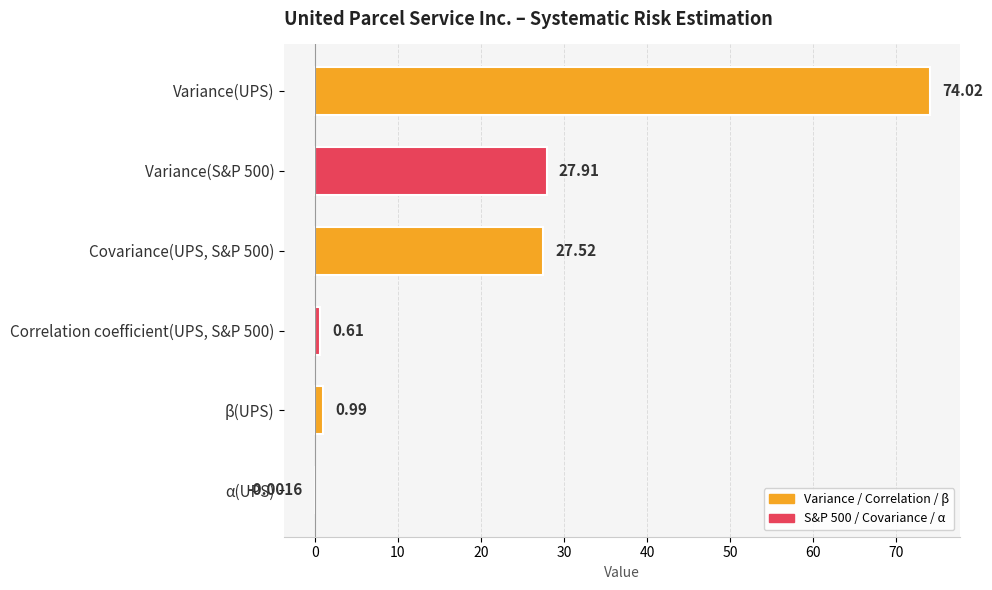

What is the change in value from Correlation coefficient(UPS, S&P 500) to α(UPS)?

-0.6